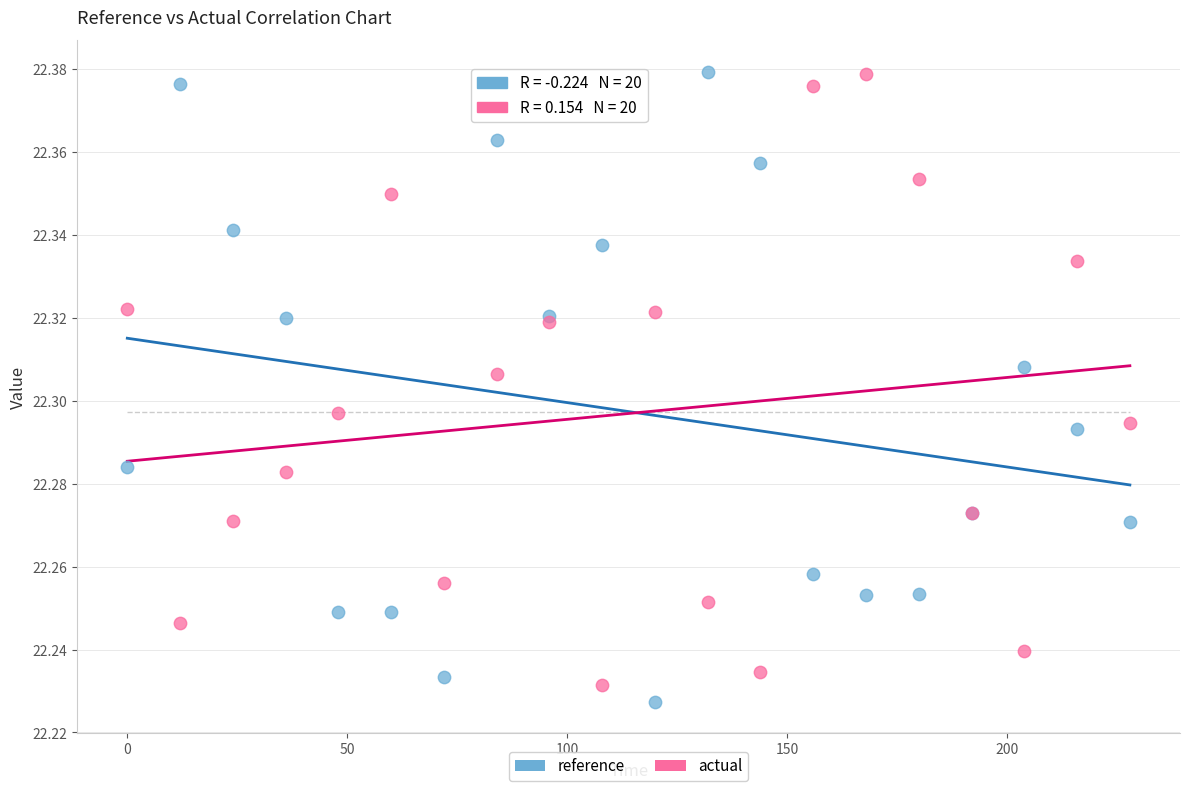

What are all the series names shown in the legend?

reference, actual